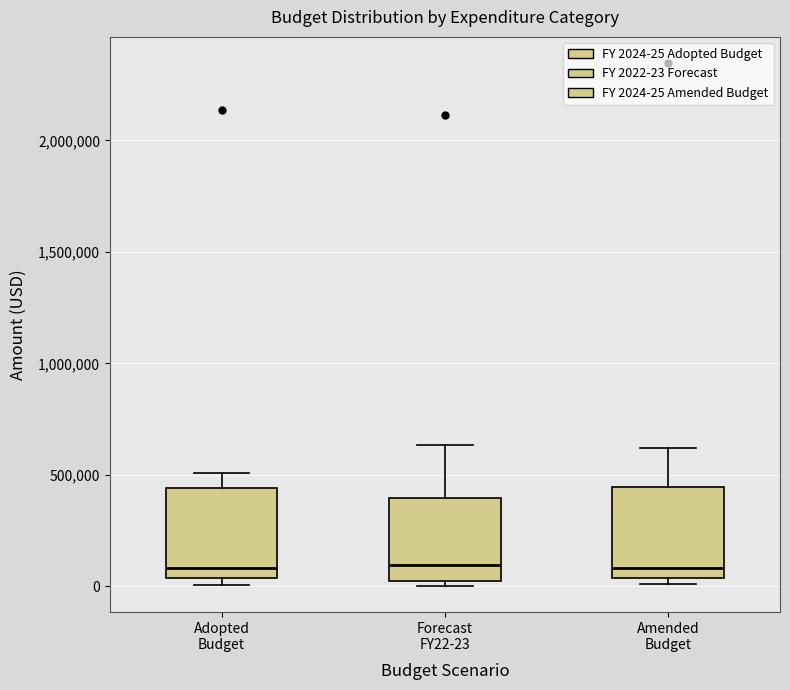

Where is the lower edge of the box for Forecast FY22-23 on the y-axis? The values are not printed on the chart, so give them approximately, as read against the axis.

0